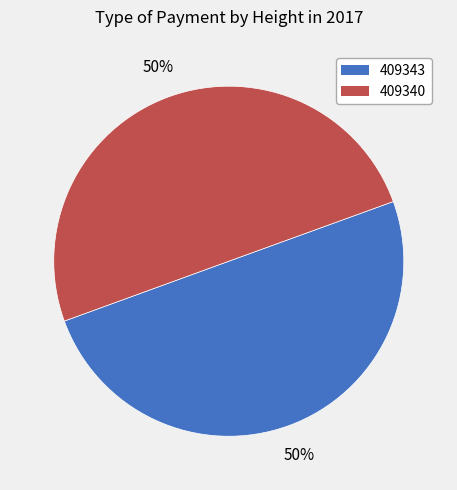

True or false: 409340 accounts for 50% of the total.

True